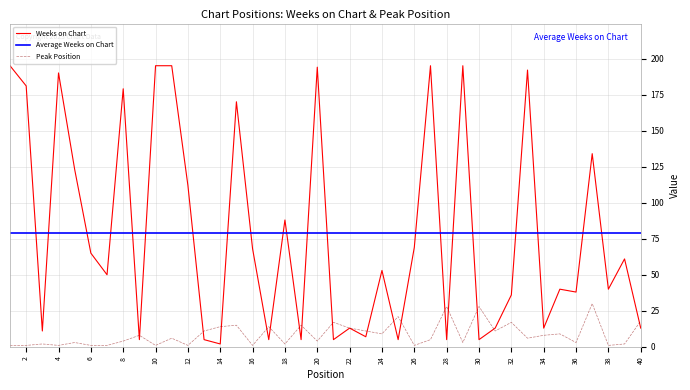

How many interior local peaks does the Weeks on Chart series have?

13